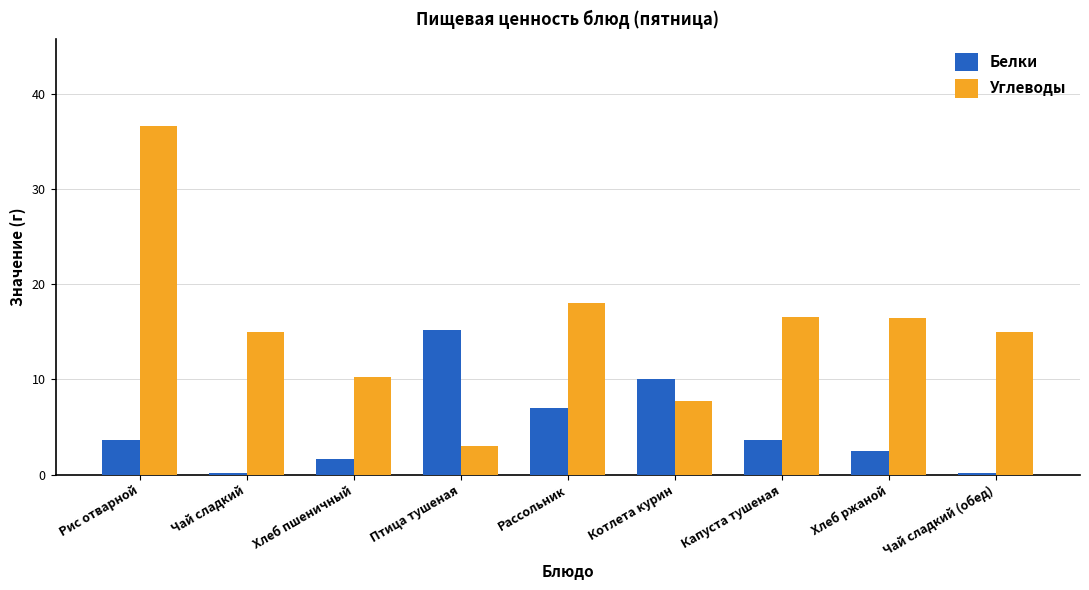

What is the sum of all Белки values?

43.9